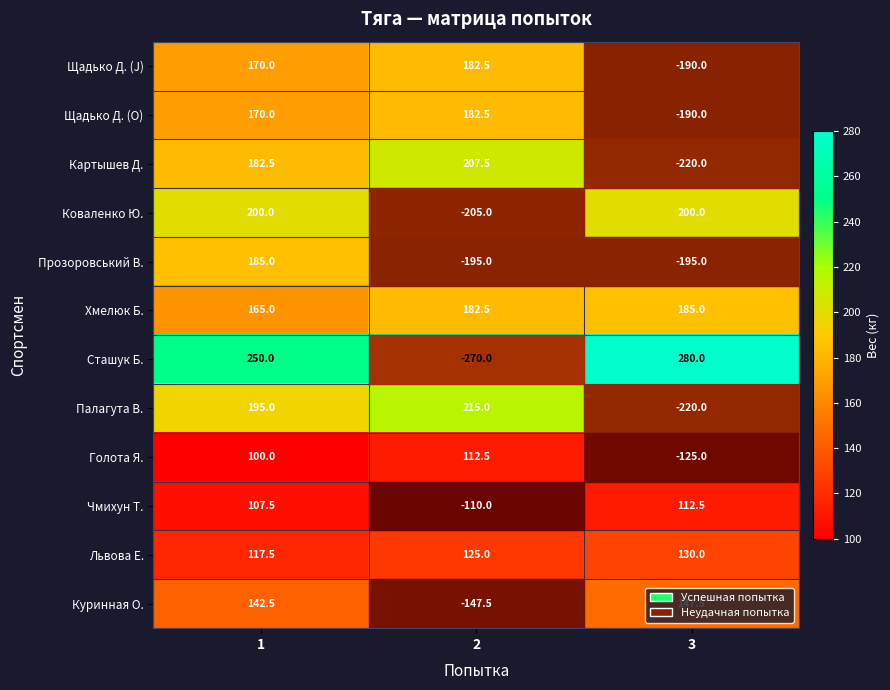

Between 1 and 3, which series saw the biggest shift?

Палагута В.